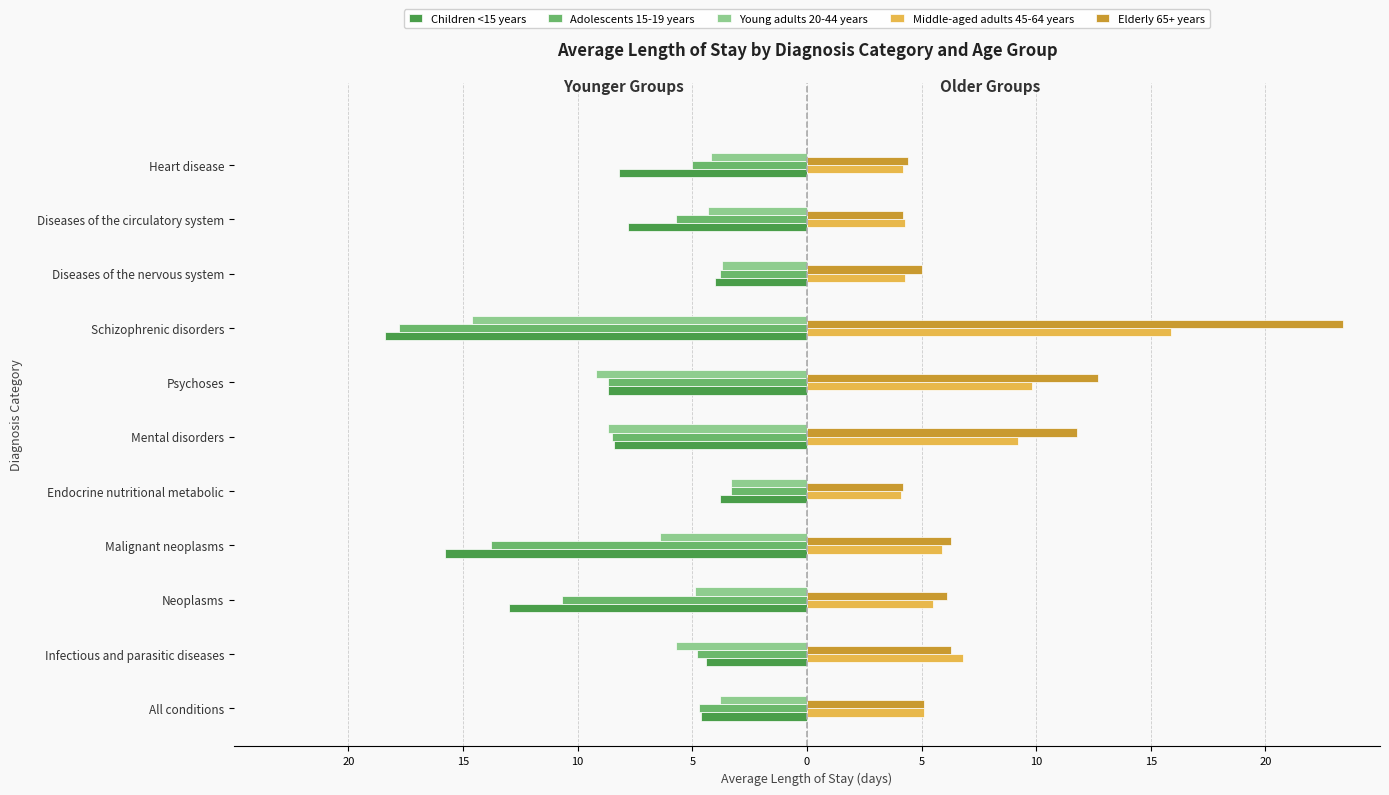

Which series has the widest spread of values?

Elderly 65+ years